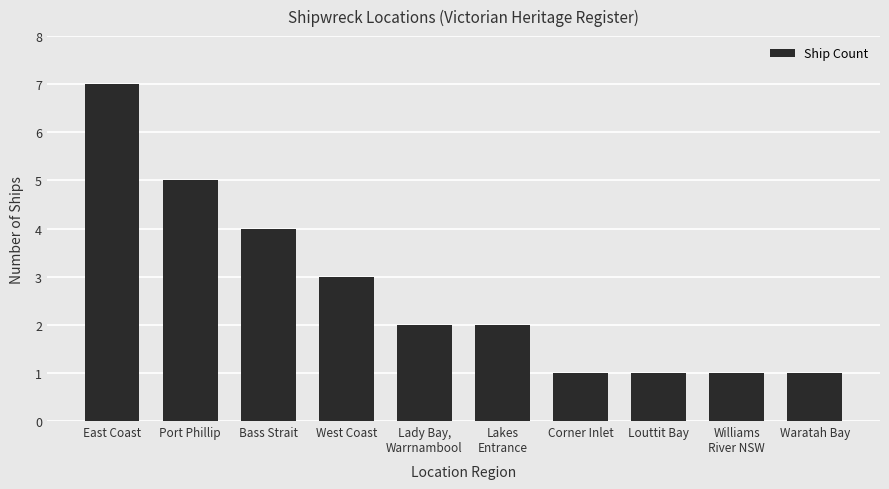

Count the number of categories in the chart.

10